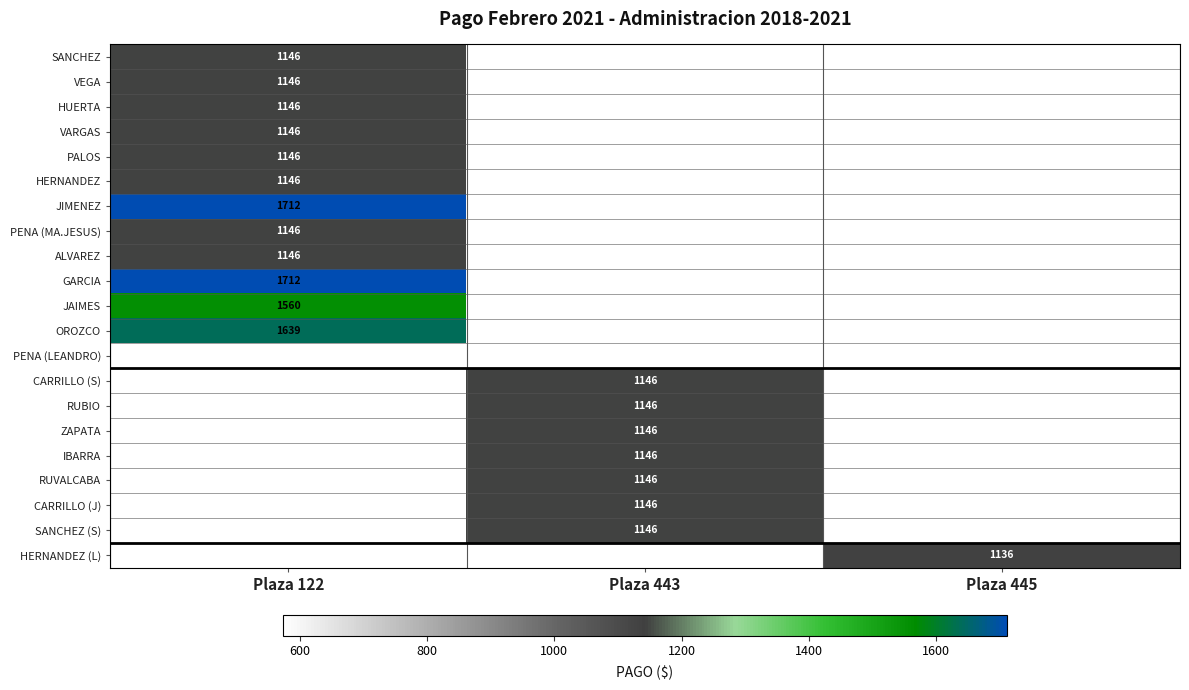

The OROZCO series shows 1639 at Plaza 122. True or false?

True